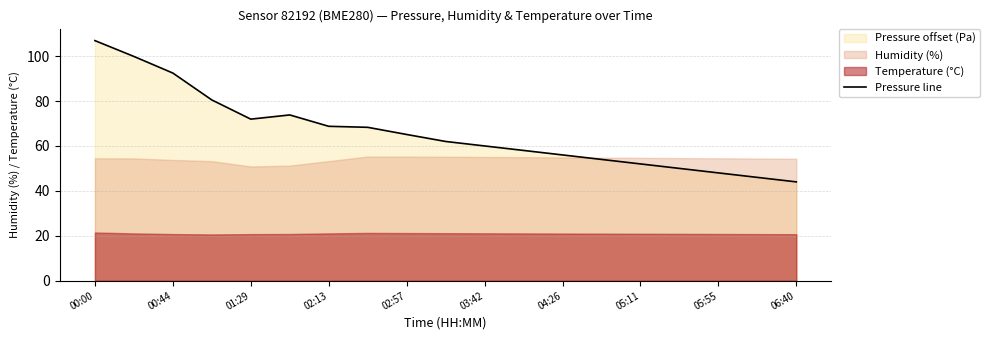

Is it true that Pressure line equals 44.0 at 06:40?

True